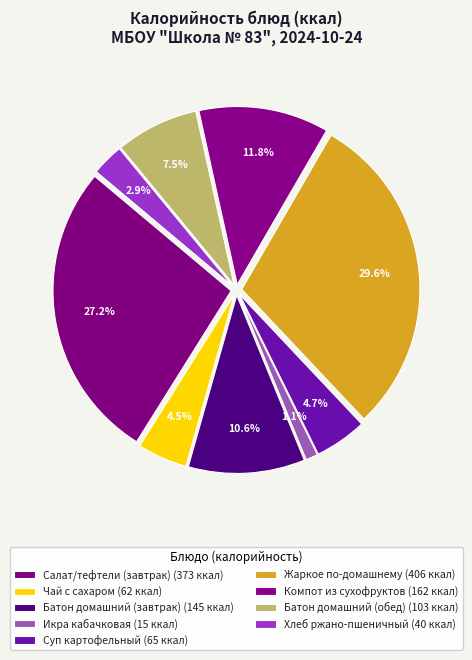

What is the change in value from Чай с сахаром to Икра кабачковая?

-47